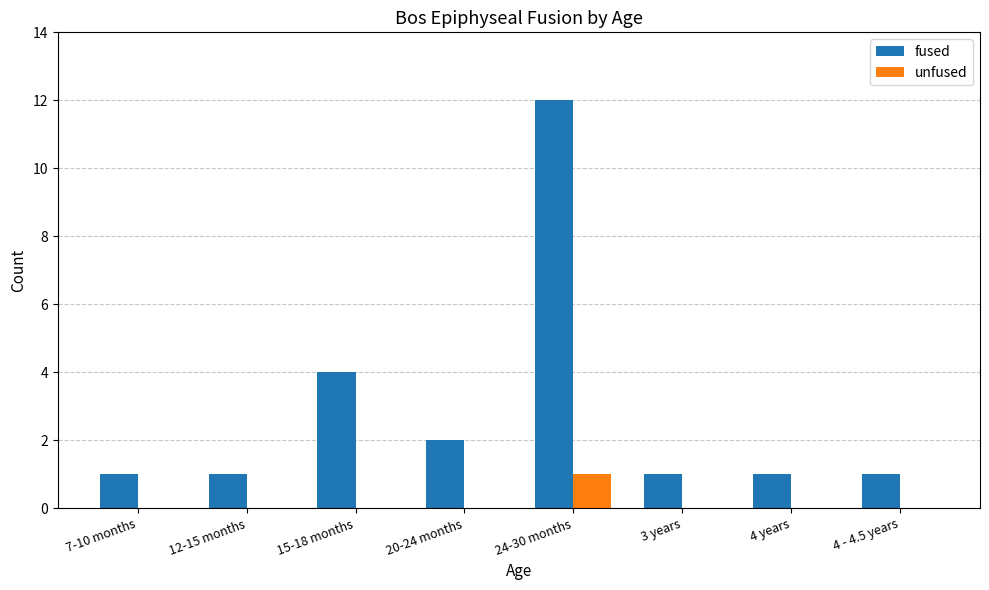

Which category has the highest value across all series?

24-30 months